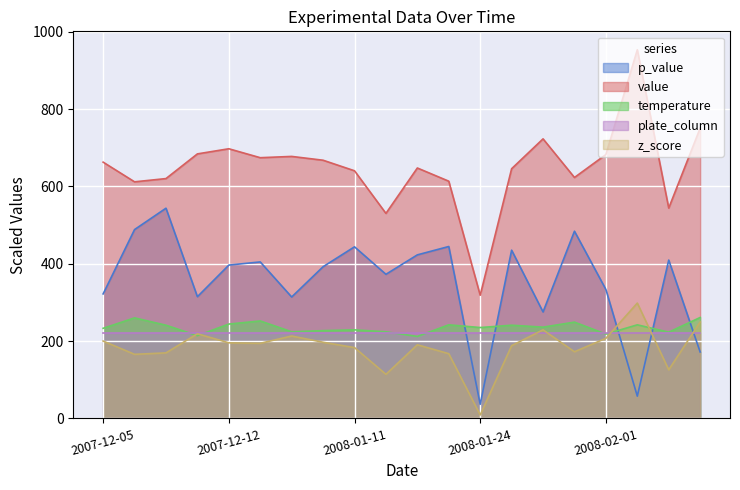

The p_value series shows 484.1 at 2008-01-31. True or false?

True